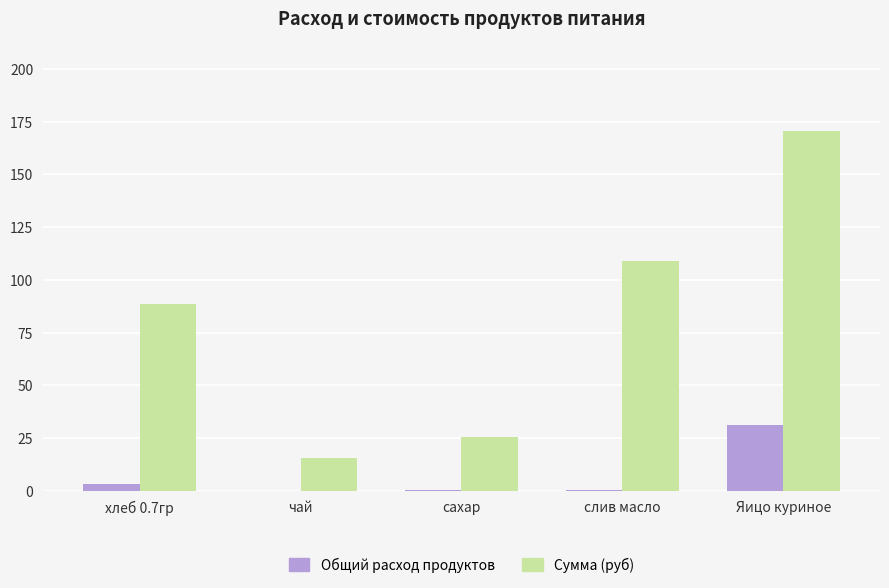

The Сумма (руб) series shows 151.3 at хлеб 0.7гр. True or false?

False